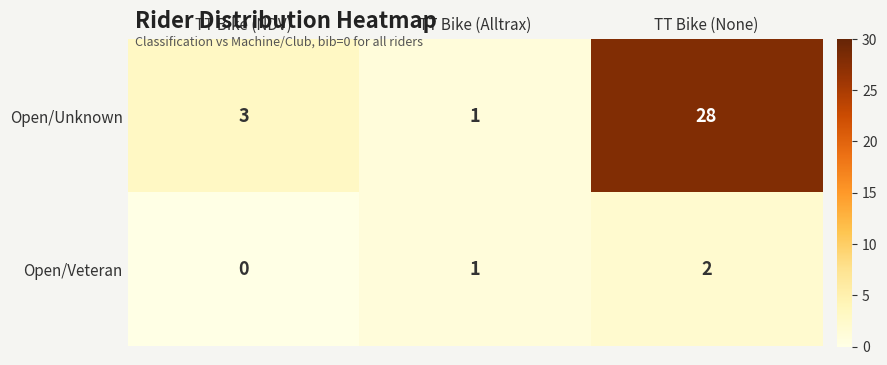

True or false: Open/Veteran has a value of 3 at TT Bike (None).

False